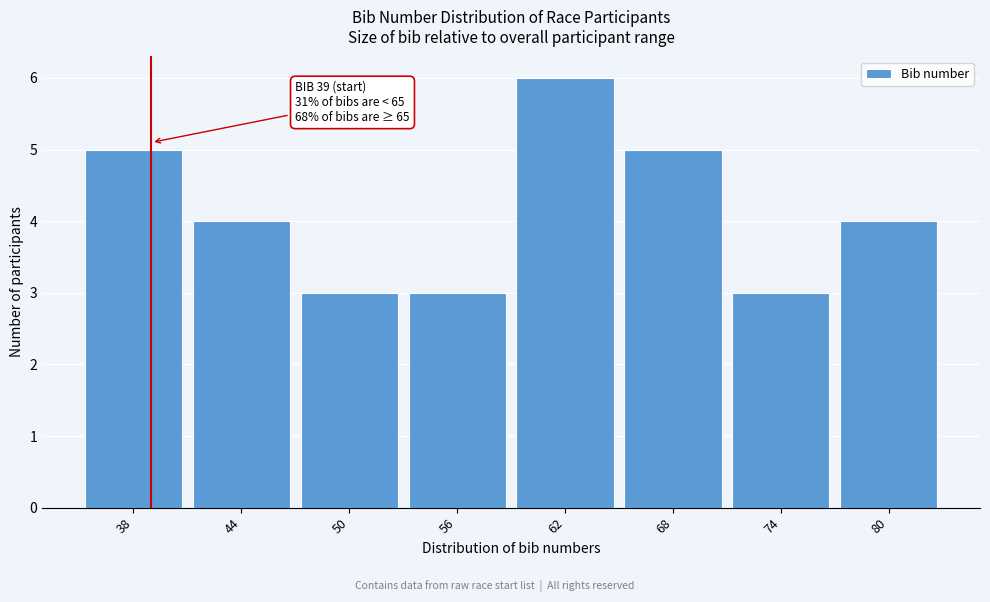

Reading left to right, list all the values displayed in this chart.

38=5	44=4	50=3	56=3	62=6	68=5	74=3	80=4